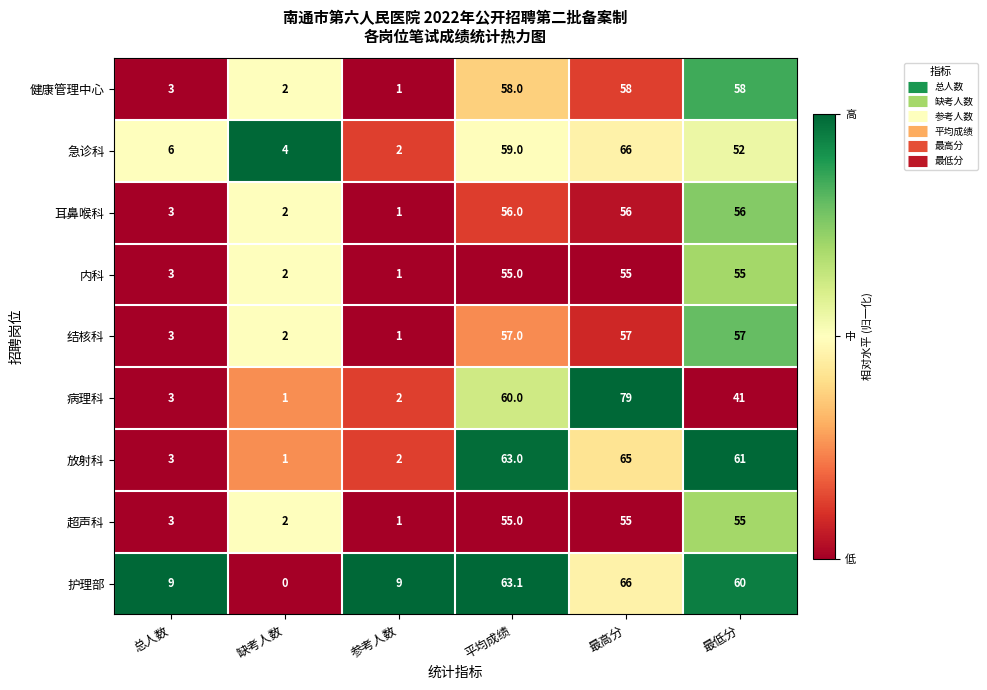

The 结核科 series shows 1.0 at 参考人数. True or false?

True